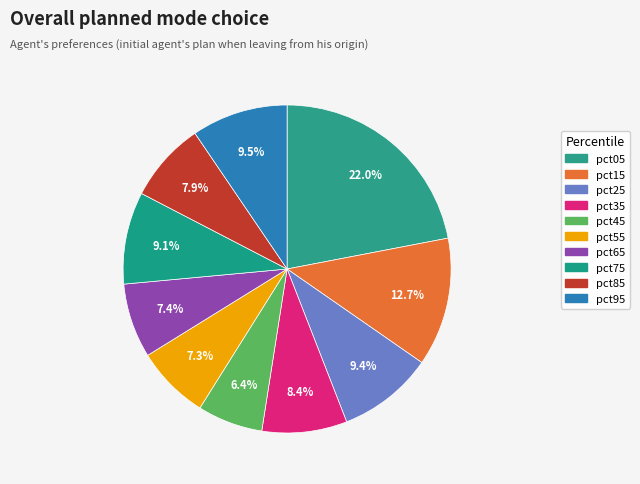

Rank the categories by value from lowest to highest.

pct45, pct55, pct65, pct85, pct35, pct75, pct25, pct95, pct15, pct05